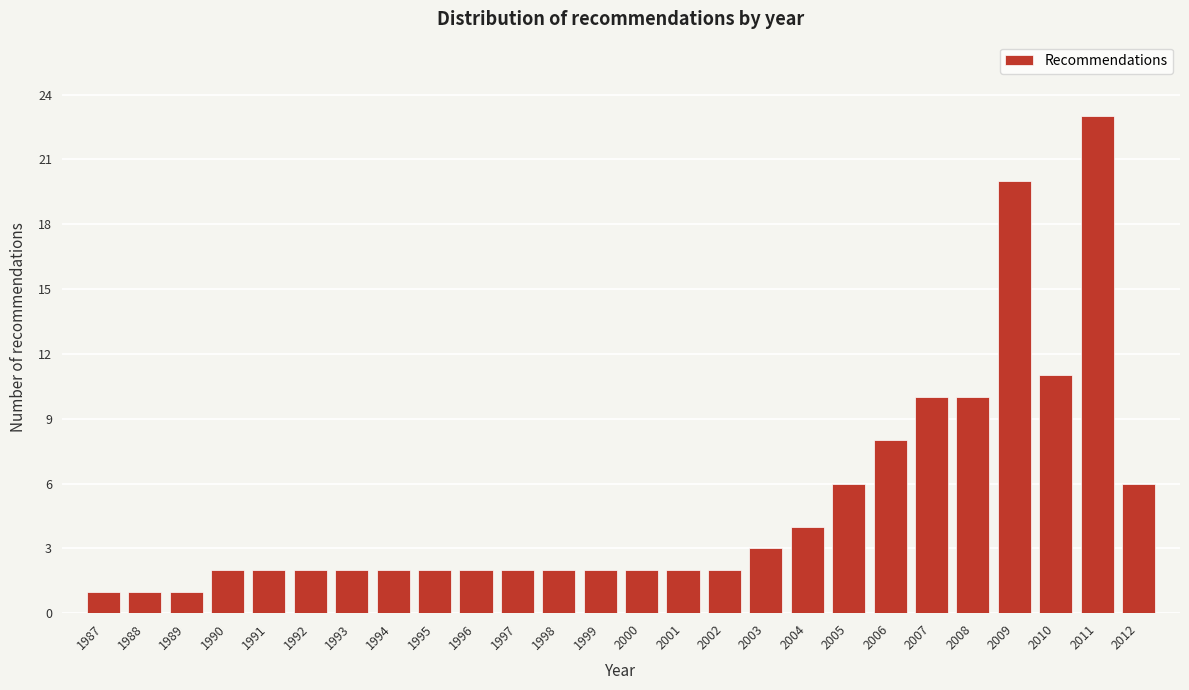

Reading left to right, transcribe all the data shown in this chart.

1987=1	1988=1	1989=1	1990=2	1991=2	1992=2	1993=2	1994=2	1995=2	1996=2	1997=2	1998=2	1999=2	2000=2	2001=2	2002=2	2003=3	2004=4	2005=6	2006=8	2007=10	2008=10	2009=20	2010=11	2011=23	2012=6